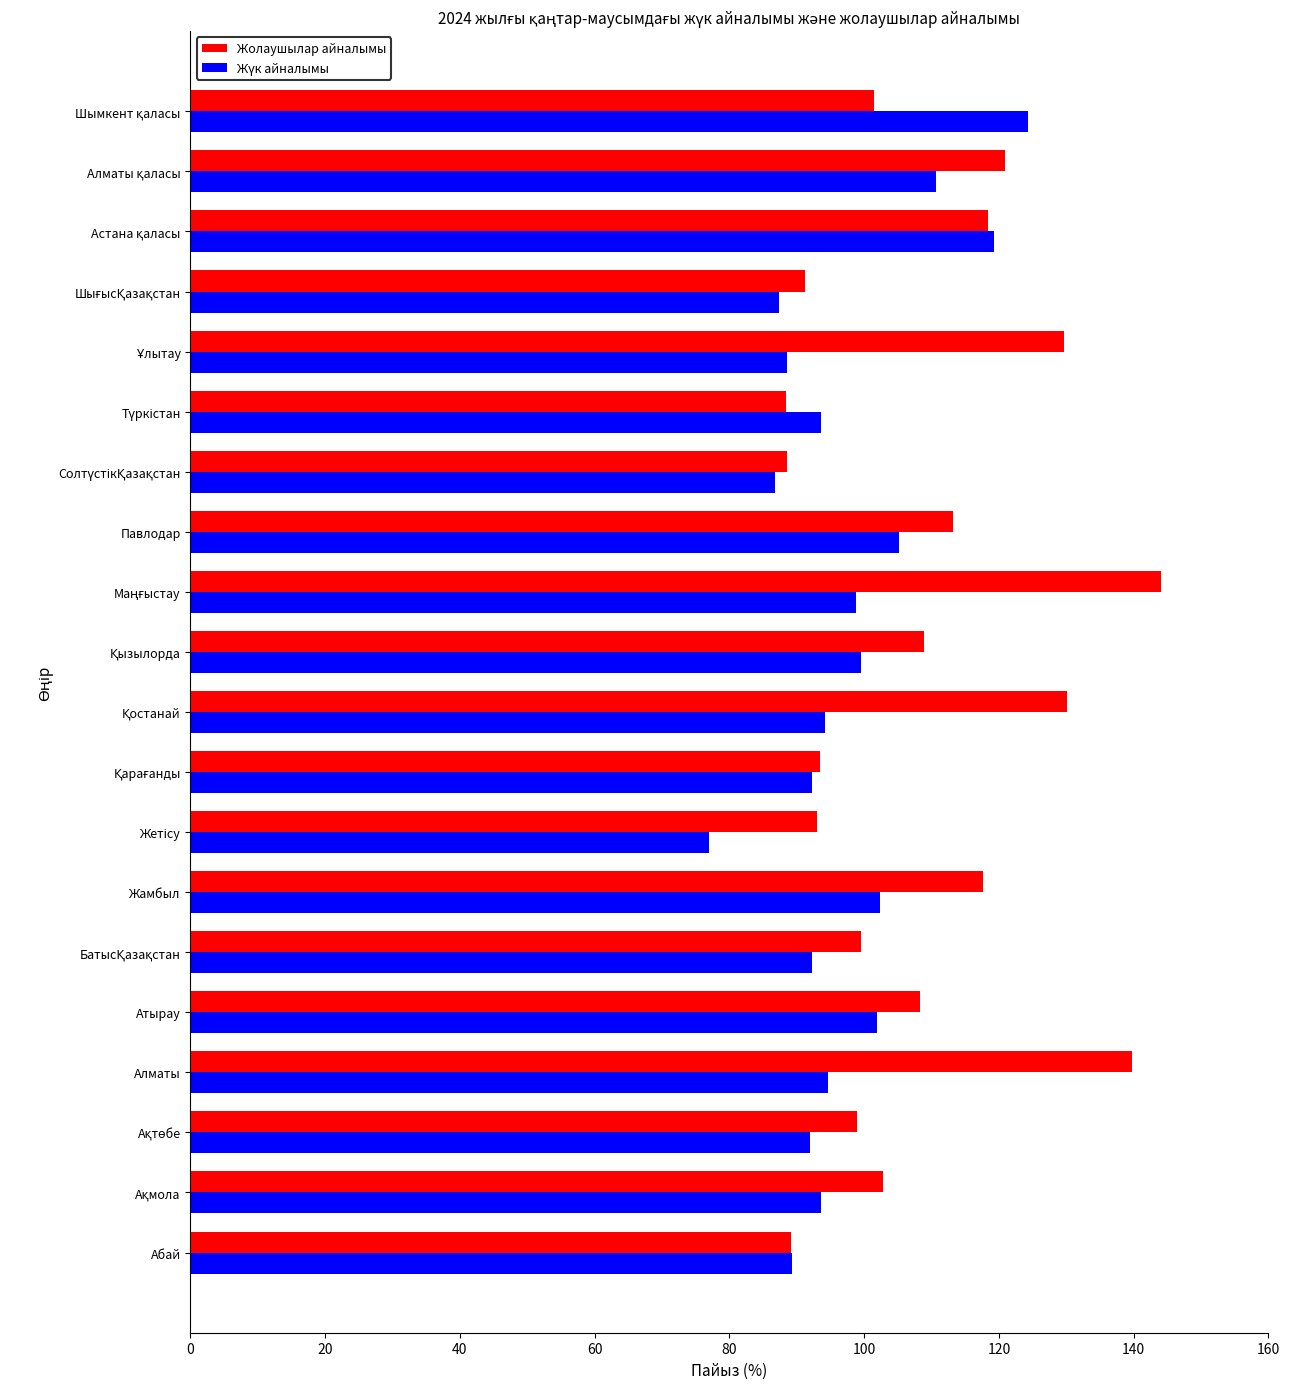

What is the maximum value shown in the chart?

144.0